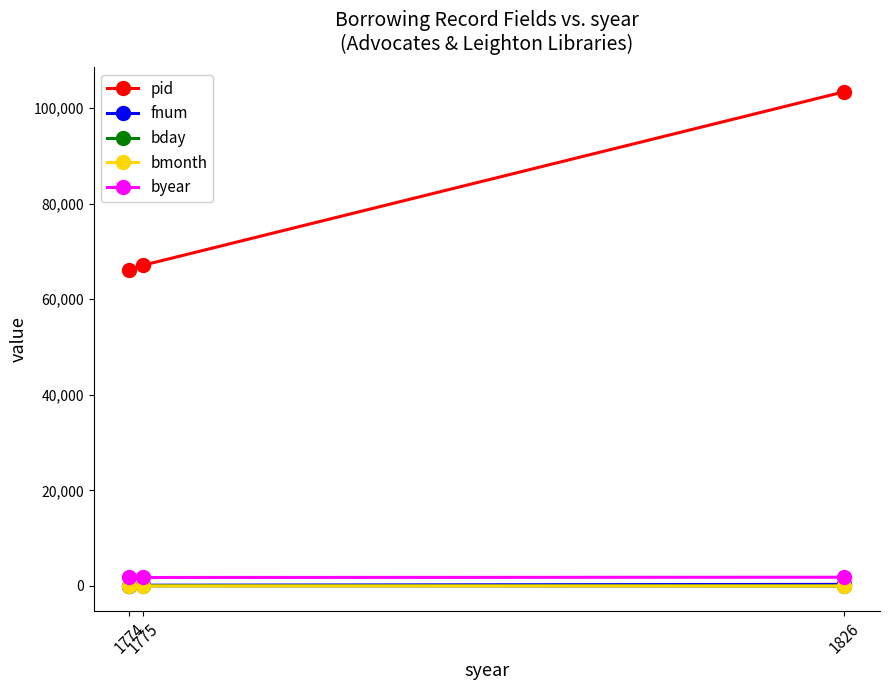

At how many categories does at least one series exceed 61566?

3